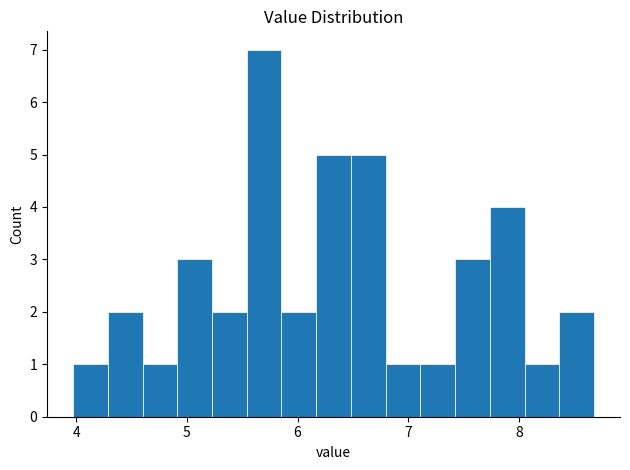

Around what value on the x-axis is the tallest bar? Give the approximate position of its centre, as read against the axis.

5.7